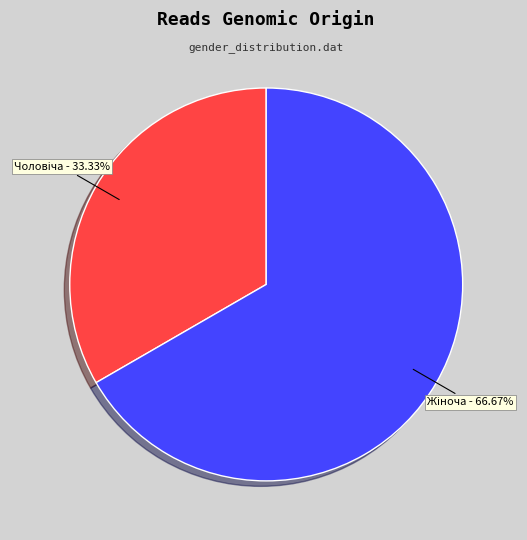

Does any single category account for the majority?

Yes